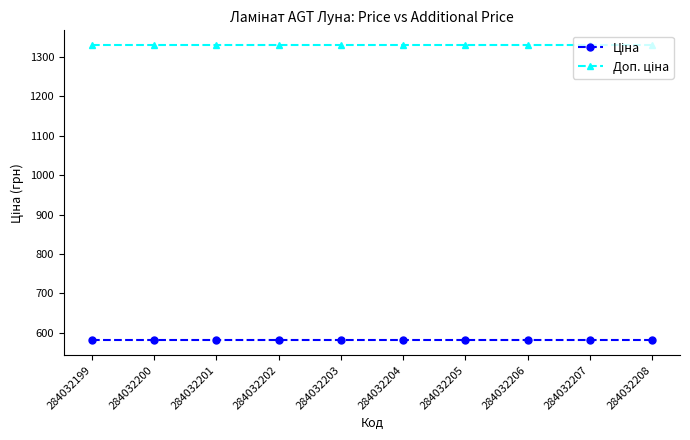

Count the number of data series in this chart.

2